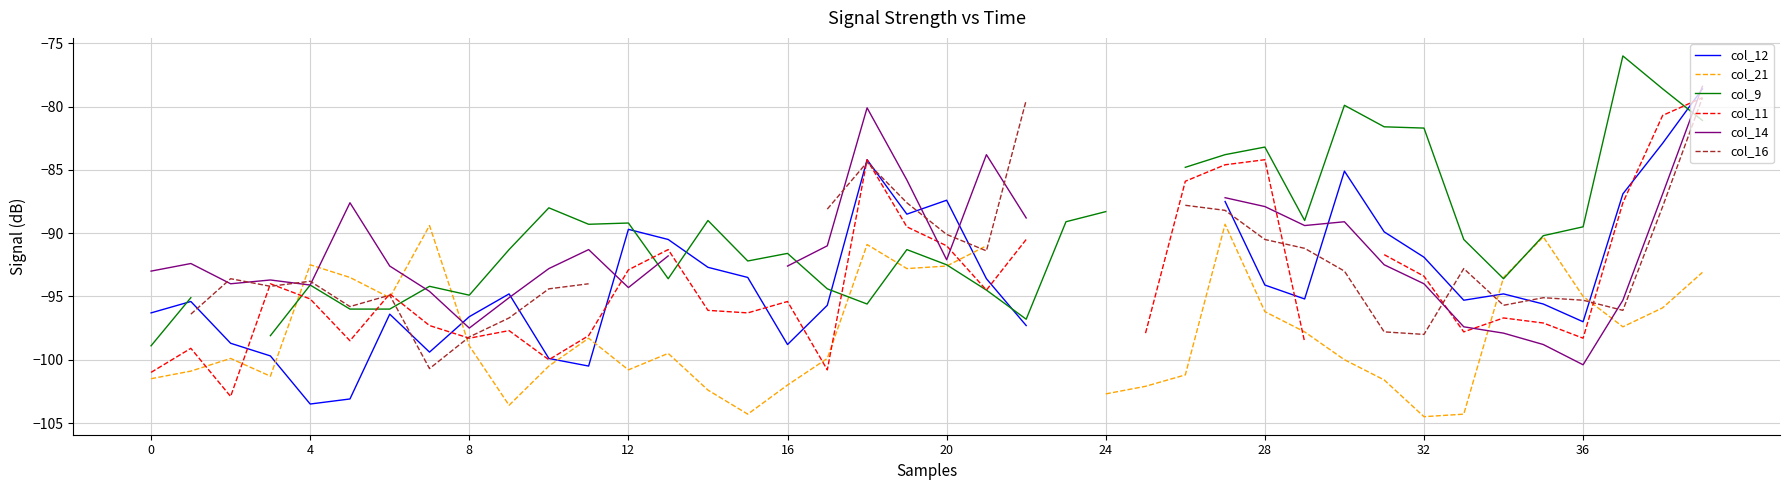

What is the value of the col_12 point at the 35th from the left?

-94.8